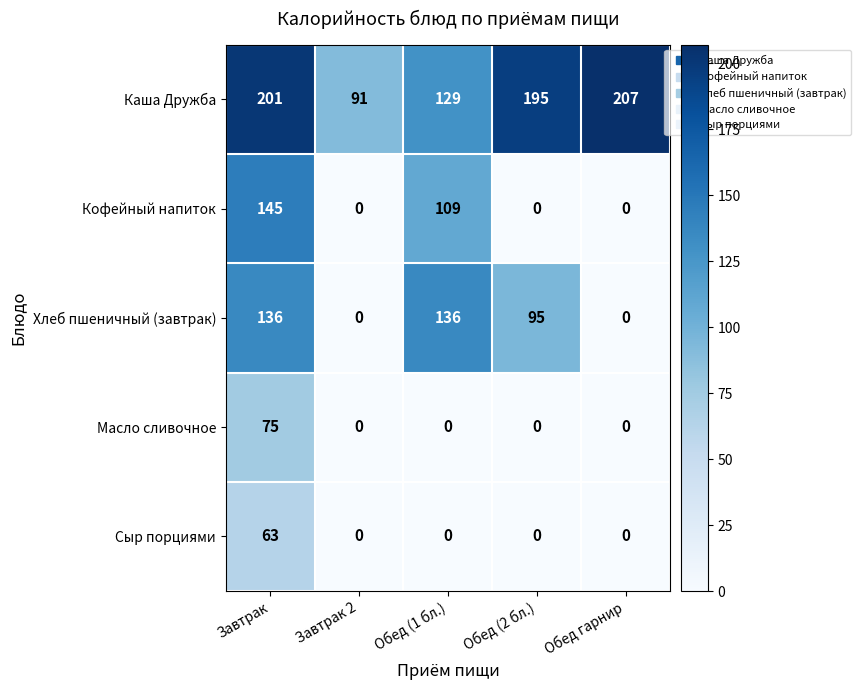

How many data points does each series have?

5